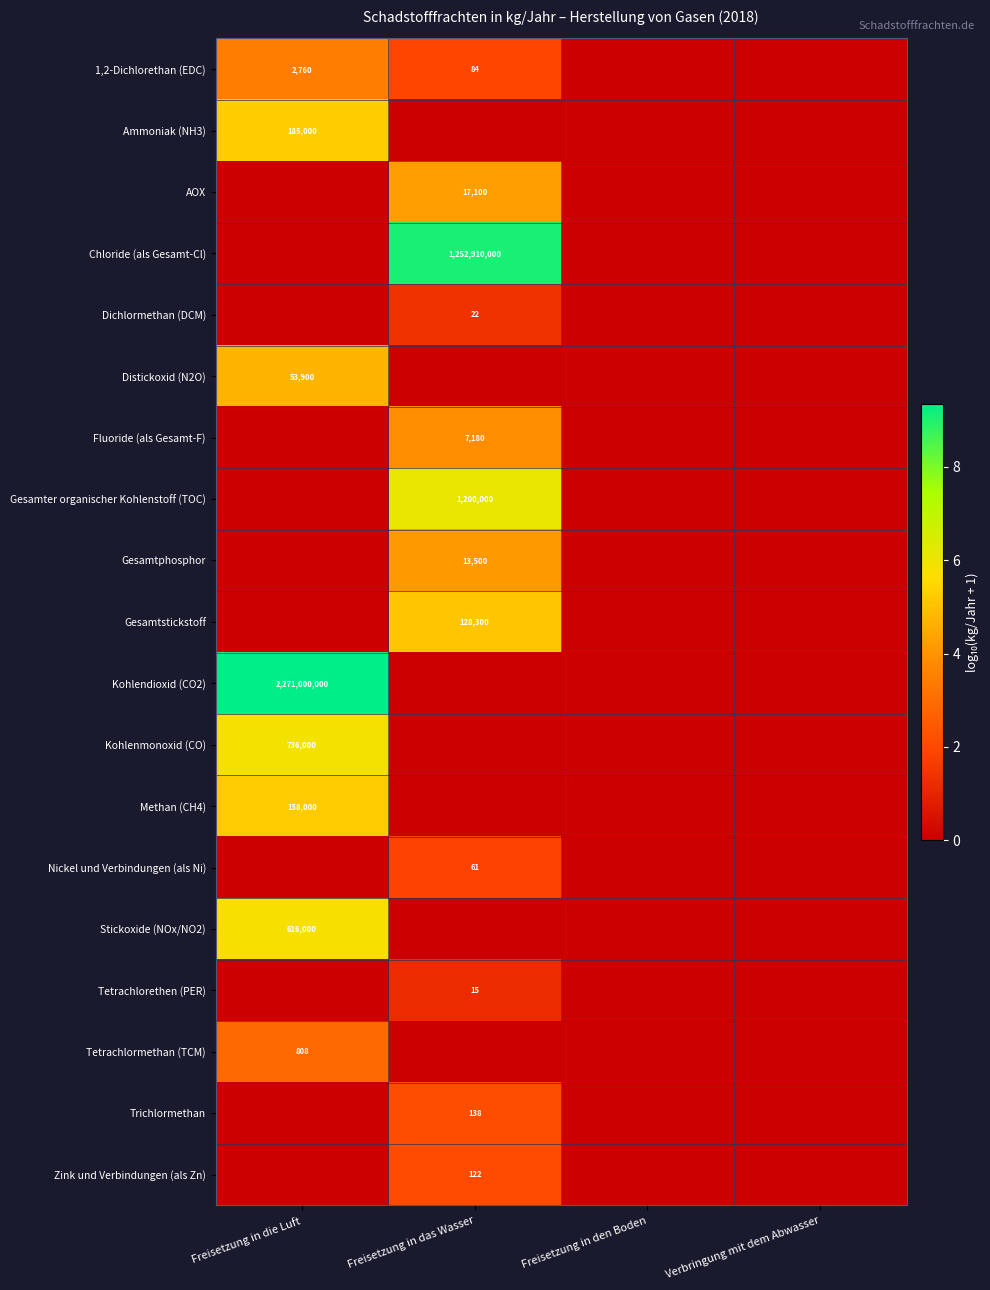

Is it true that AOX equals 7404 at Freisetzung in das Wasser?

False